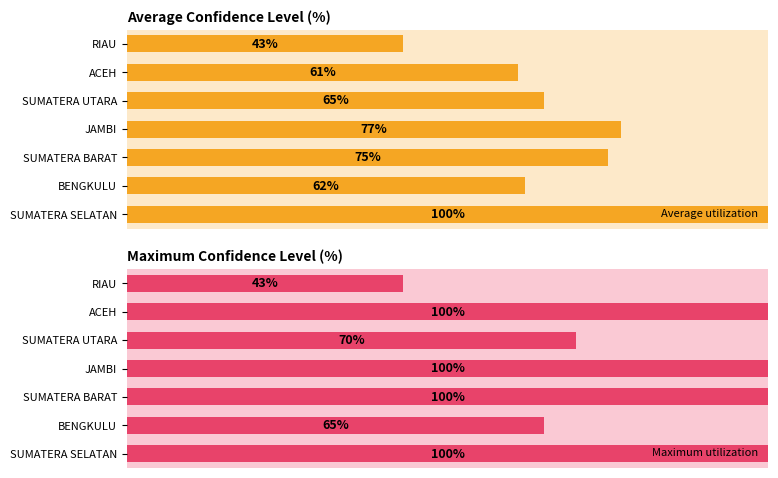

How many distinct data groups are displayed?

2